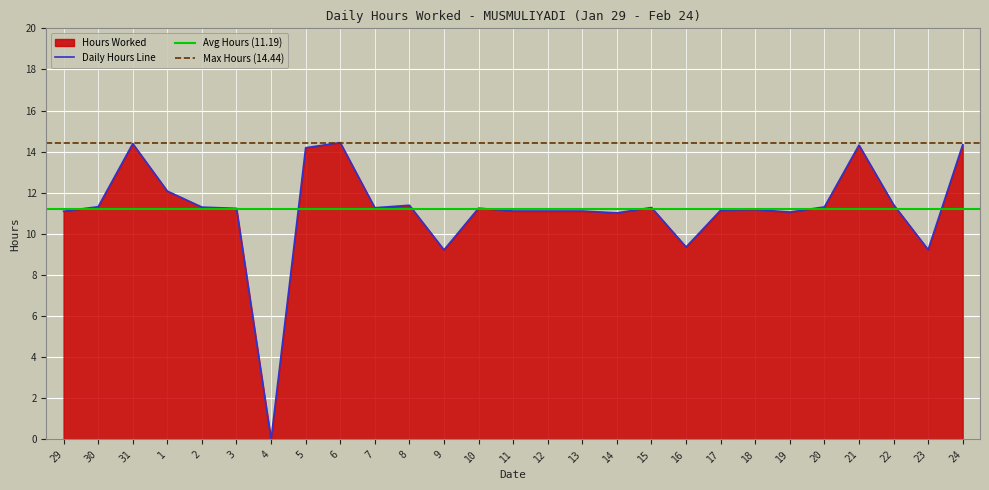

What is the label of the 25th point from the left?

22